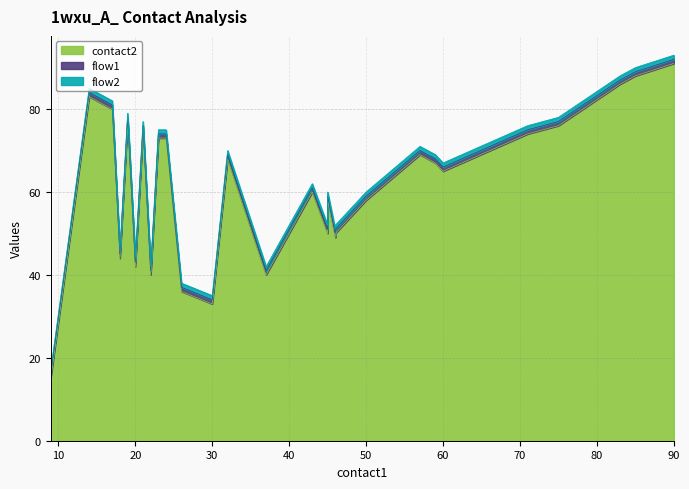

True or false: flow1 and contact2 cross at least once.

False